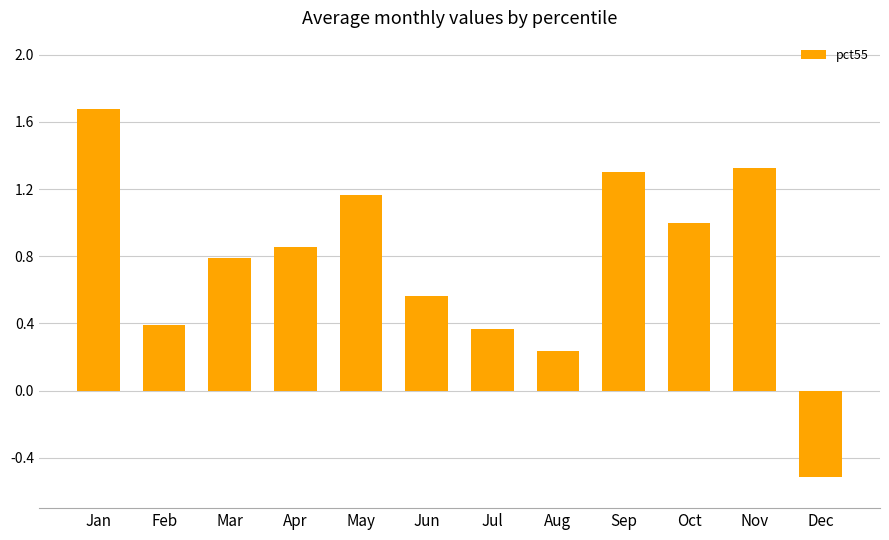

What is the value of the 1st bar from the left?

1.7